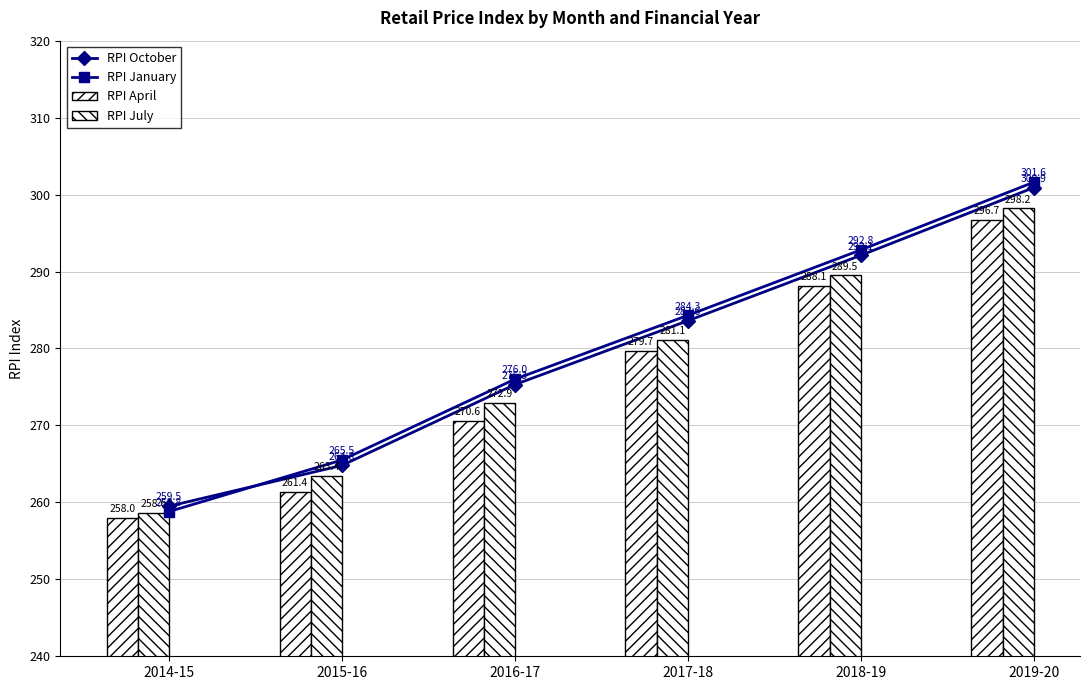

Reading left to right, list all the values displayed in this chart.

RPI October: 2014-15=259.5	2015-16=264.8	2016-17=275.3	2017-18=283.6	2018-19=292.1	2019-20=300.9
RPI January: 2014-15=258.8	2015-16=265.5	2016-17=276.0	2017-18=284.3	2018-19=292.8	2019-20=301.6
RPI April: 2014-15=258.0	2015-16=261.4	2016-17=270.6	2017-18=279.7	2018-19=288.1	2019-20=296.7
RPI July: 2014-15=258.6	2015-16=263.4	2016-17=272.9	2017-18=281.1	2018-19=289.5	2019-20=298.2